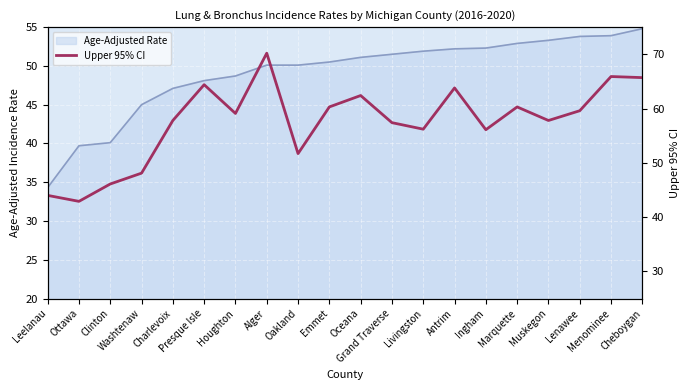

List the labels in order of Upper 95% CI value, largest first.

Alger, Menominee, Cheboygan, Presque Isle, Antrim, Oceana, Emmet, Marquette, Lenawee, Houghton, Charlevoix, Muskegon, Grand Traverse, Livingston, Ingham, Oakland, Washtenaw, Clinton, Leelanau, Ottawa